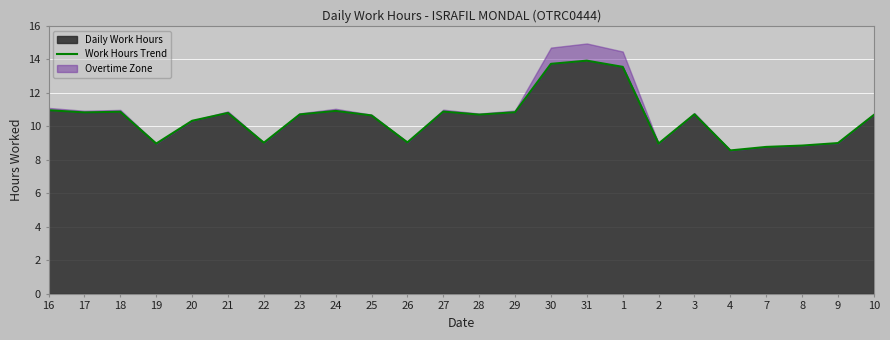

What is the ratio of the value at 20 to the value at 2?

1.2